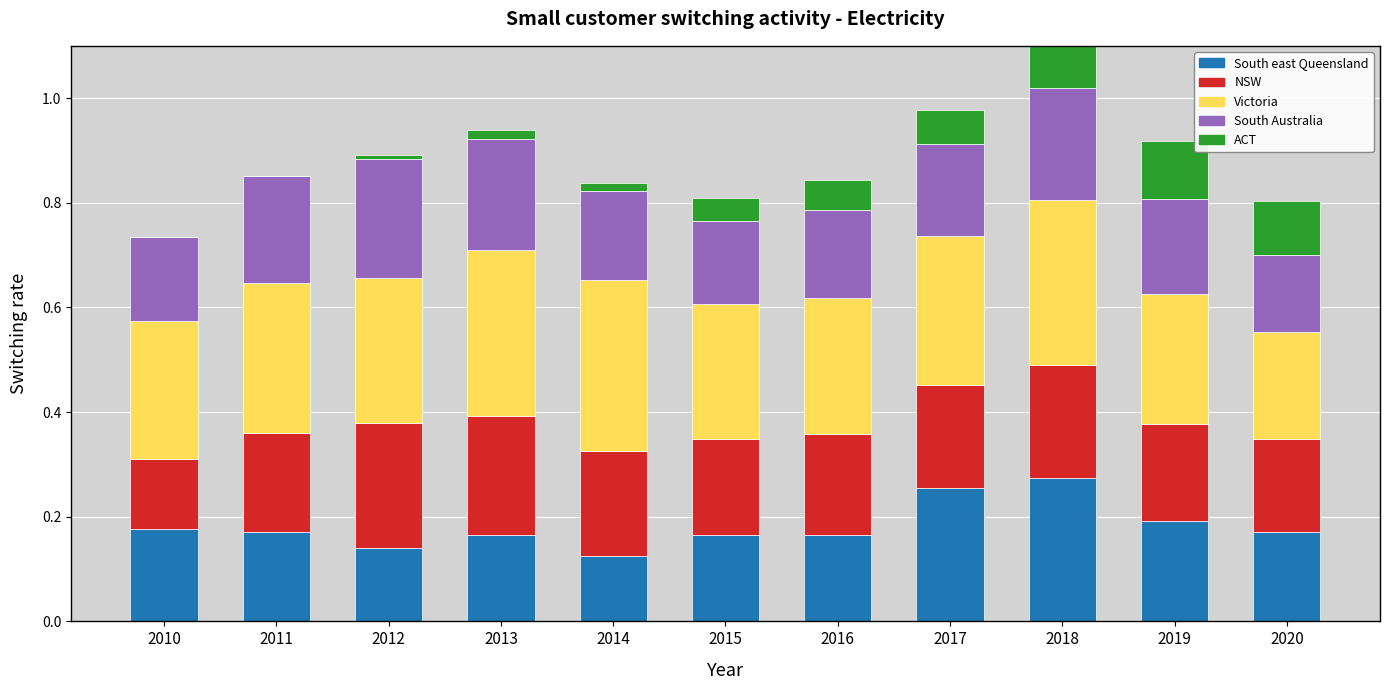

What is the value of the Victoria bar at the 3rd from the left?

0.3